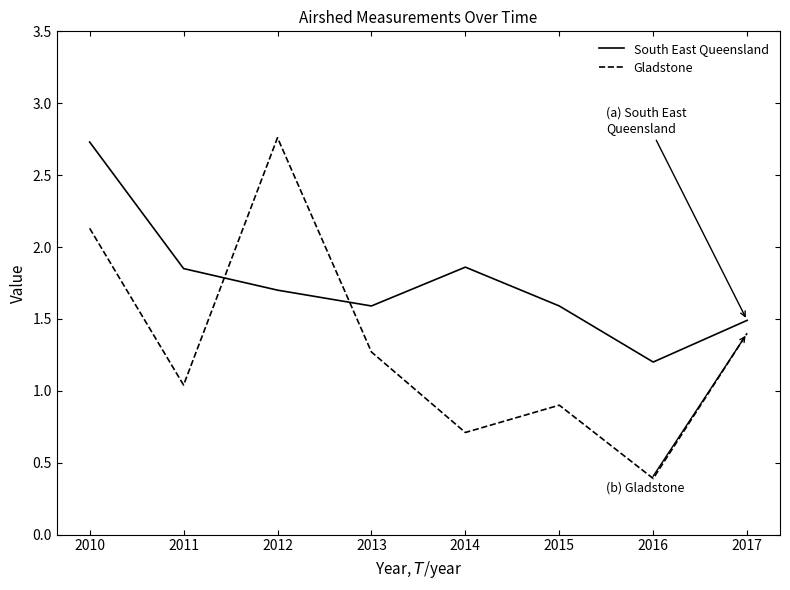

What is the difference between the second highest and minimum values in the Gladstone series?

1.7